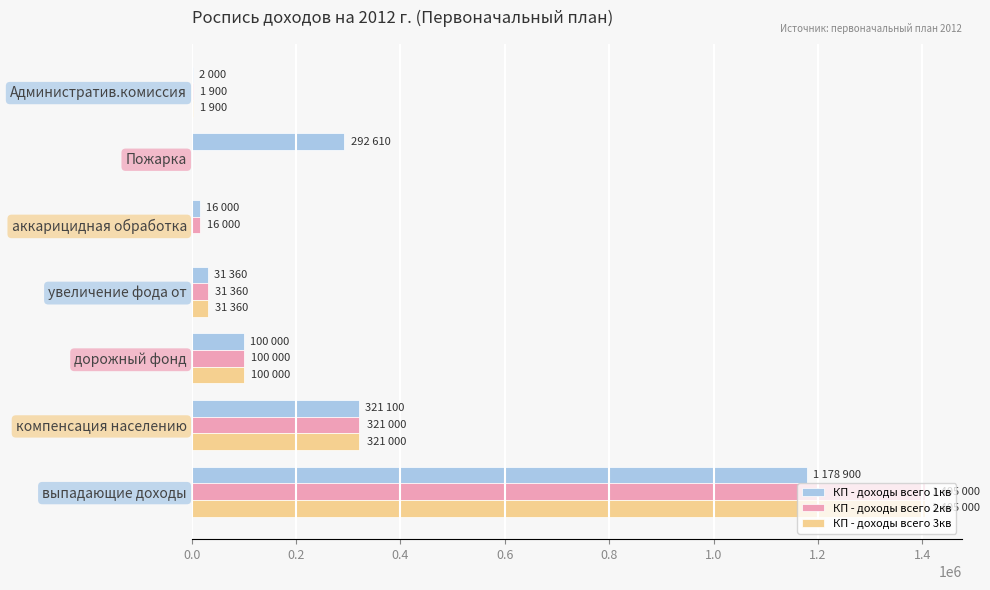

The КП - доходы всего 3кв series shows 0 at аккарицидная обработка. True or false?

True